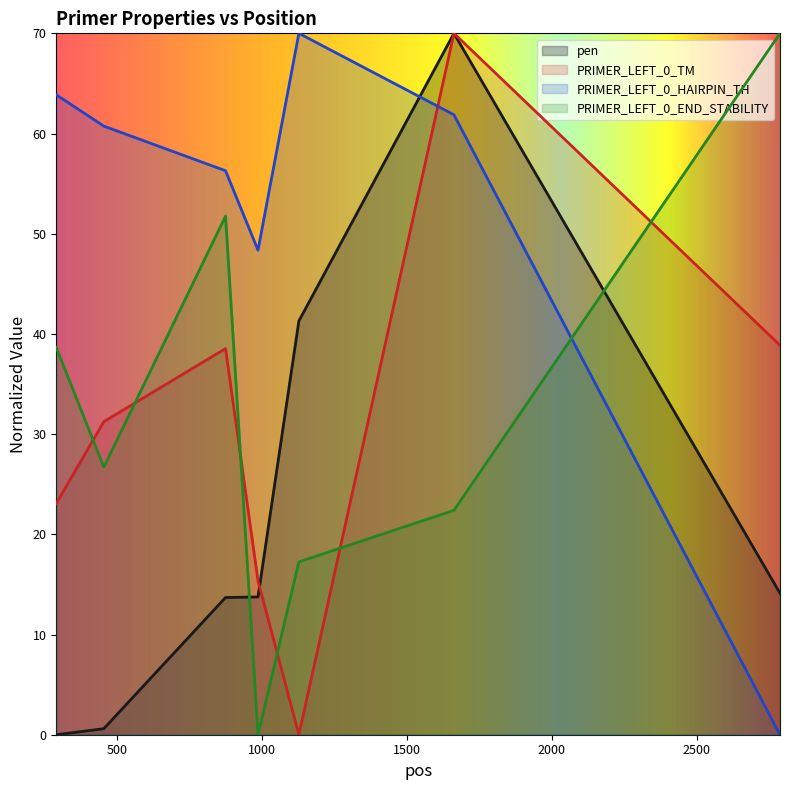

Where is the first local maximum for PRIMER_LEFT_0_TM?

874